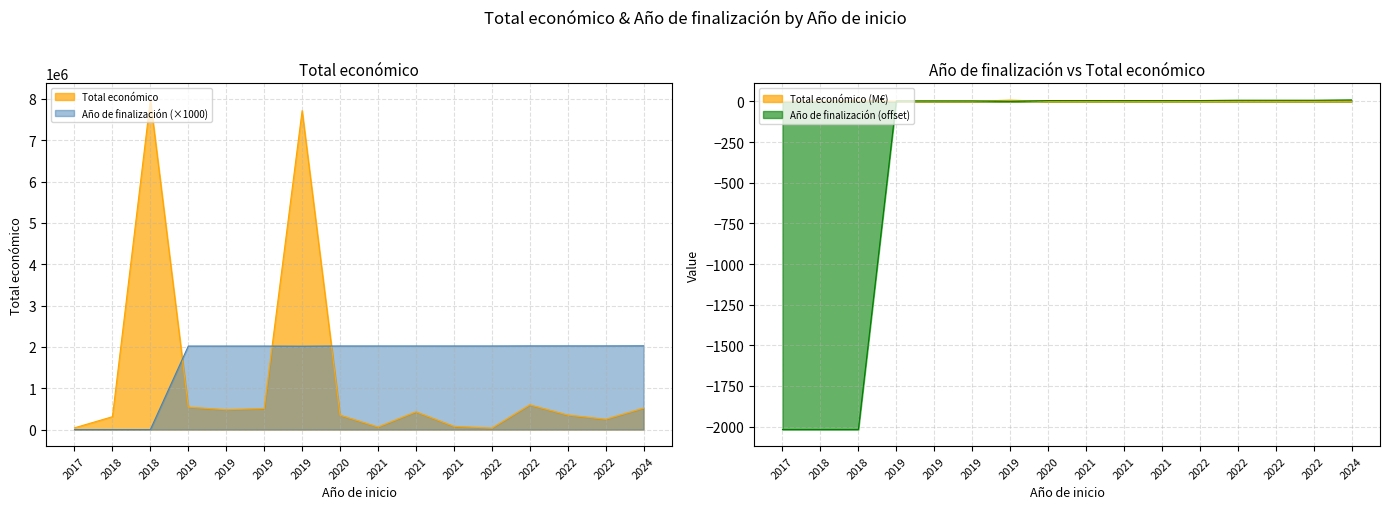

Is the value of Total económico at 2019 greater than the value of Año de finalización at 2019?

No